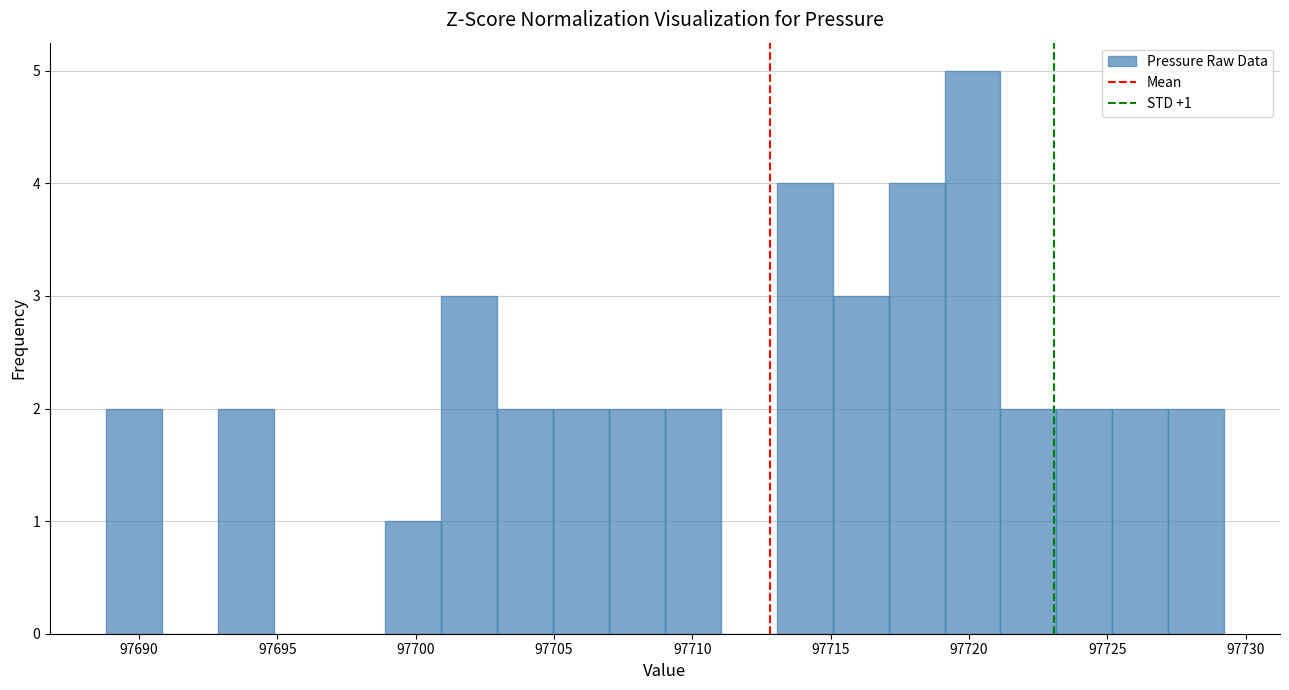

Over which range of the x-axis is the bar tallest?

97719 to 97721